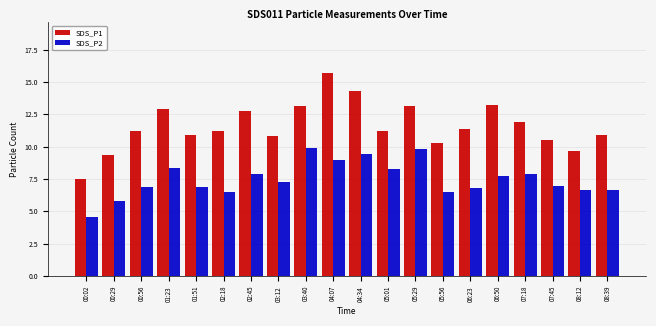

What is the lowest value of the SDS_P2 series?

4.6